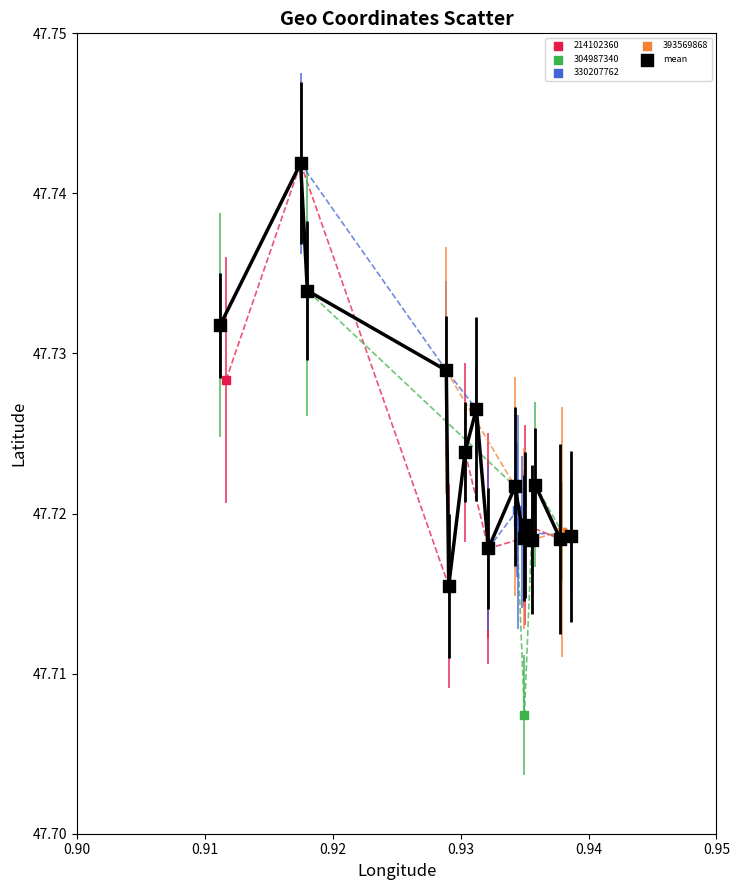

Which series contains the lowest Y value?

304987340